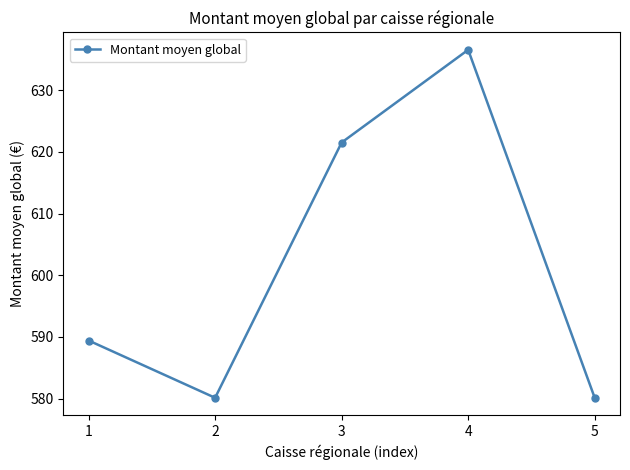

What is the value of the 4th point from the left?

636.5